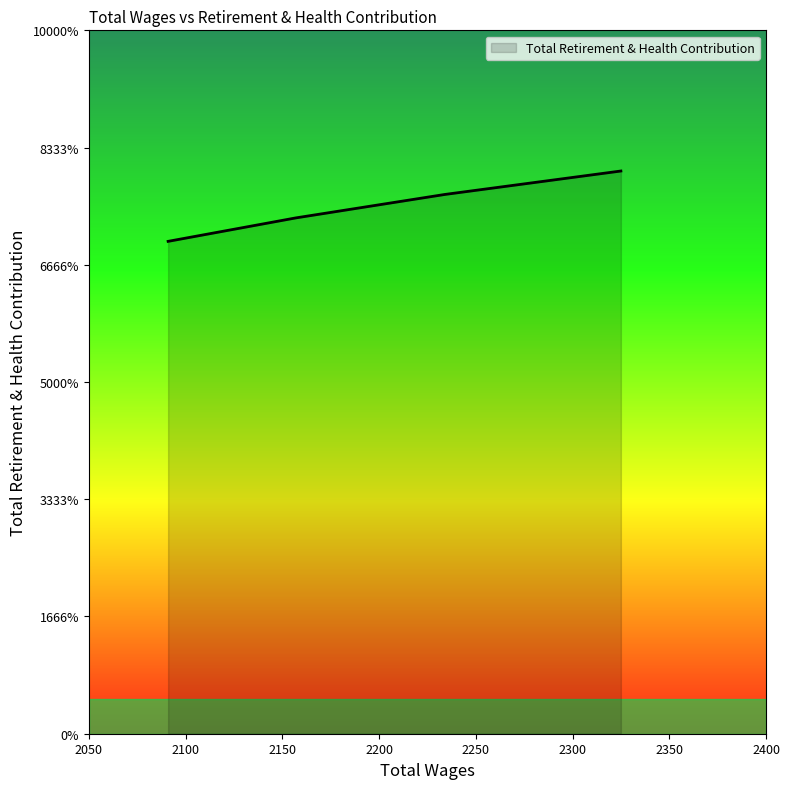

How many values are between 22 and 24?

3